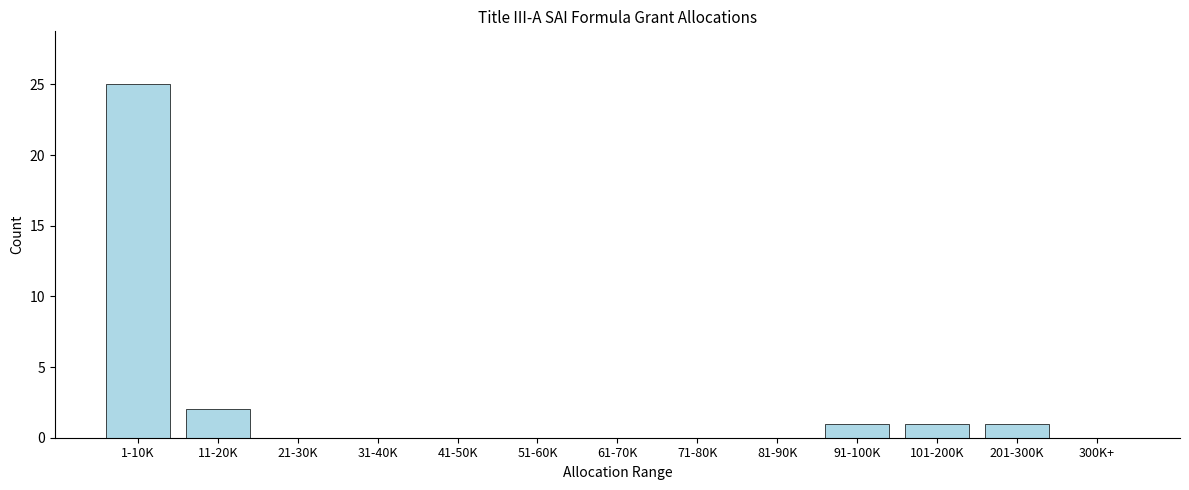

Reading right to left, extract all data points from this chart.

300K+=0	201-300K=1	101-200K=1	91-100K=1	81-90K=0	71-80K=0	61-70K=0	51-60K=0	41-50K=0	31-40K=0	21-30K=0	11-20K=2	1-10K=25